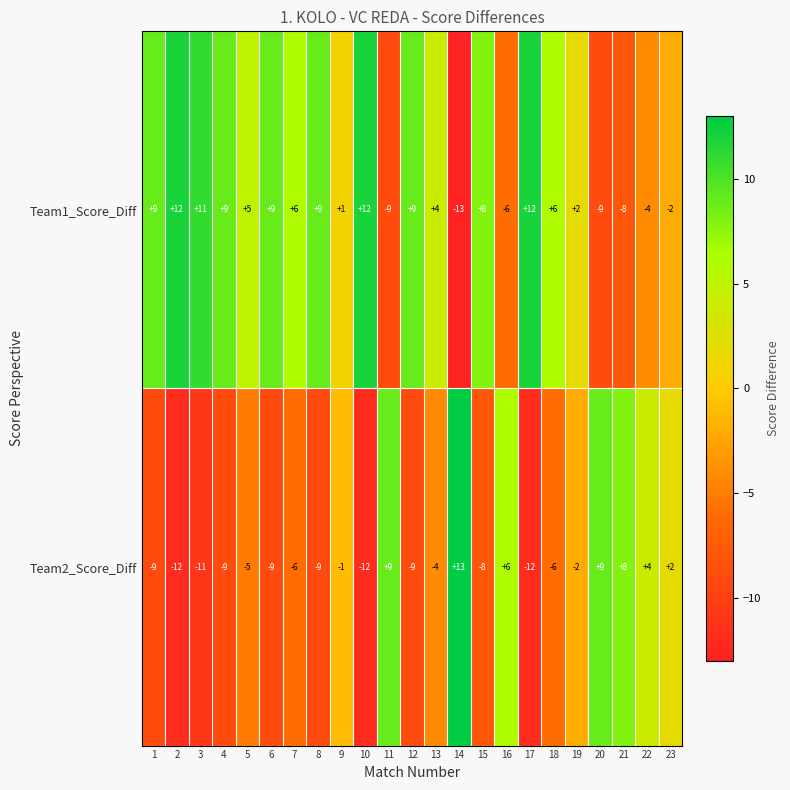

Is the value of Team1_Score_Diff at 16 greater than the value of Team2_Score_Diff at 15?

Yes